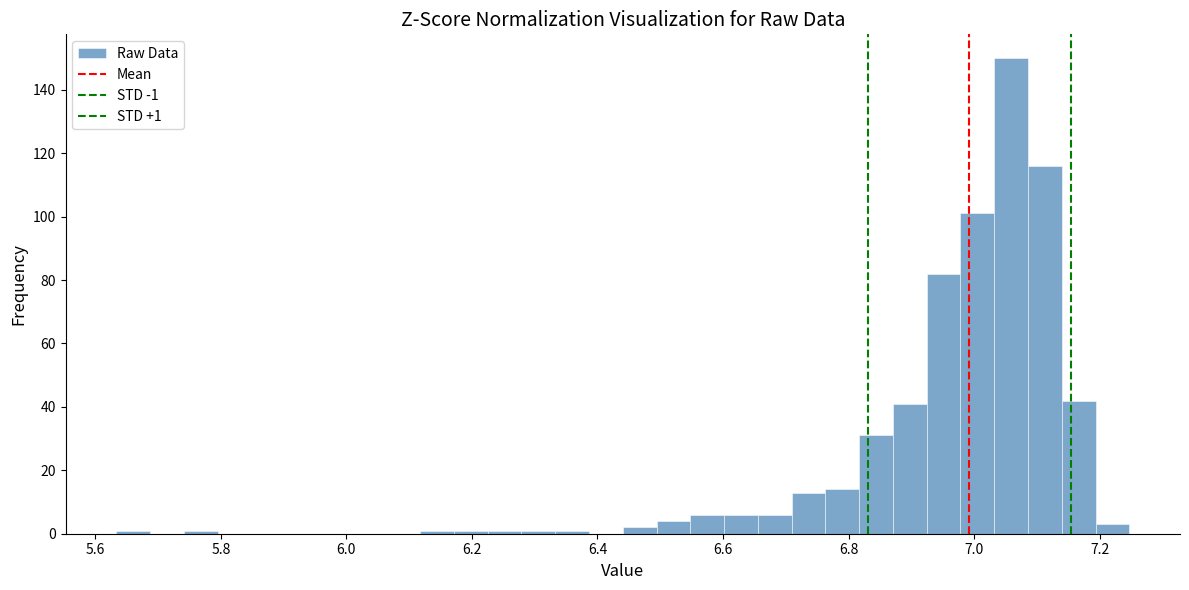

Read against the x-axis, roughly where is the centre of the tallest bar?

7.06